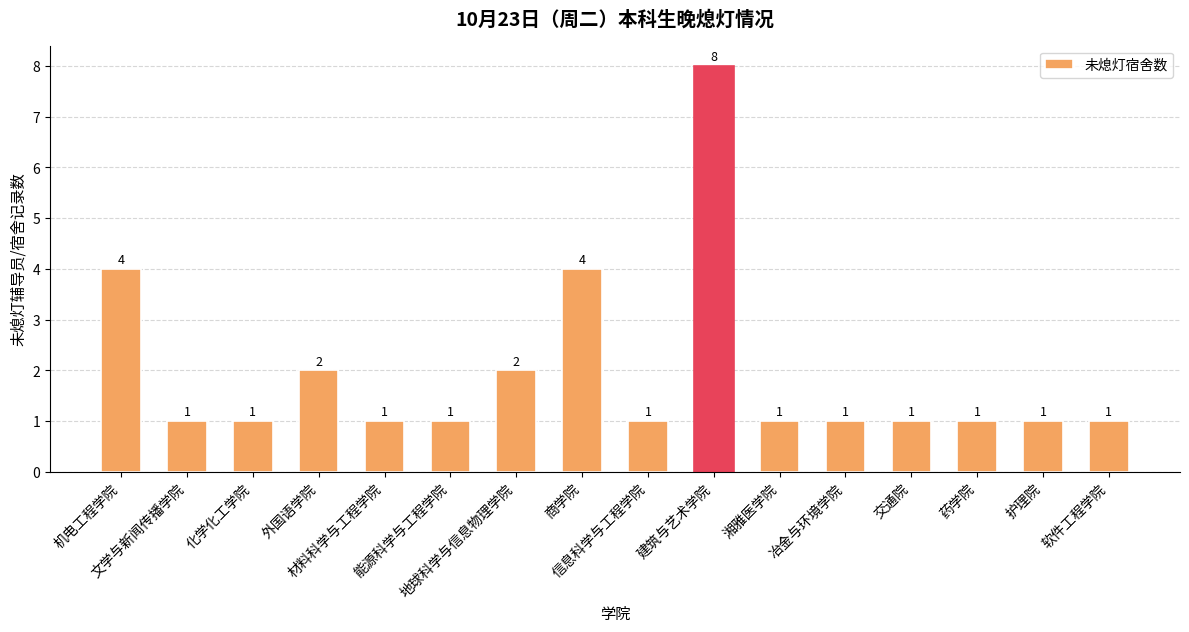

Reading left to right, transcribe all the data shown in this chart.

4	1	1	2	1	1	2	4	1	8	1	1	1	1	1	1